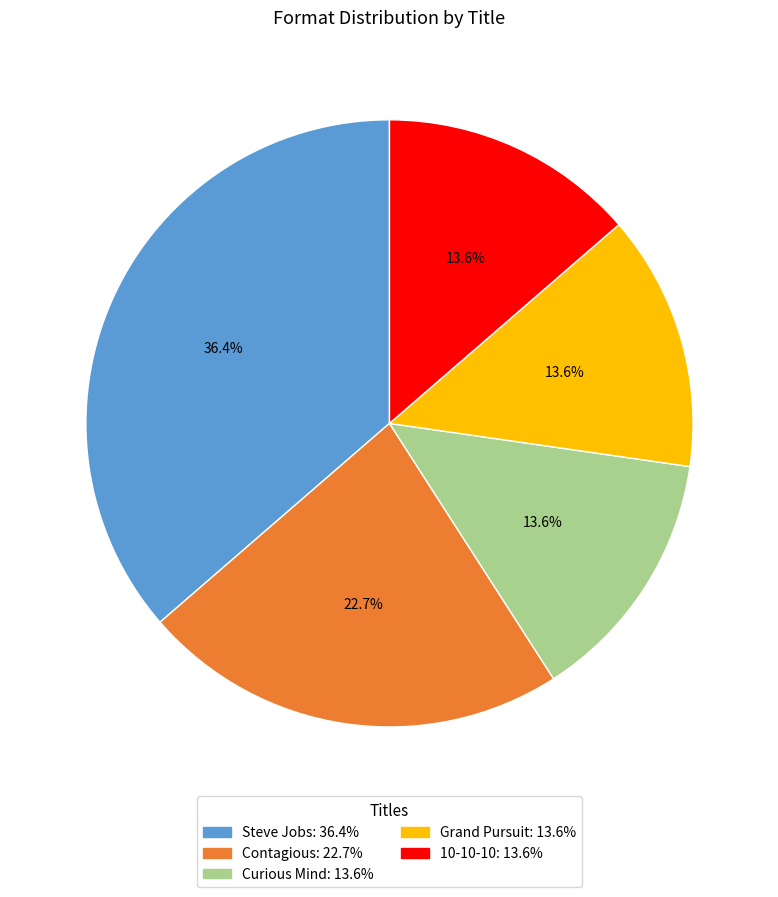

Count the number of slices in the pie.

5